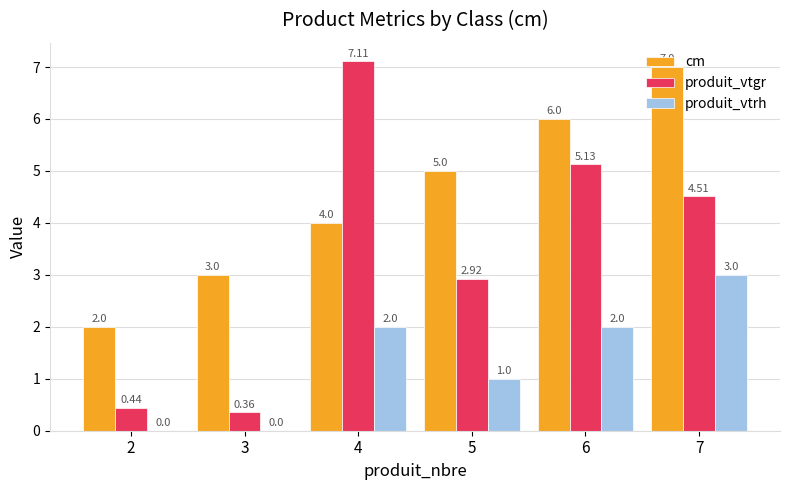

What is the sum of the produit_vtrh values at 6 and 7?

5.0